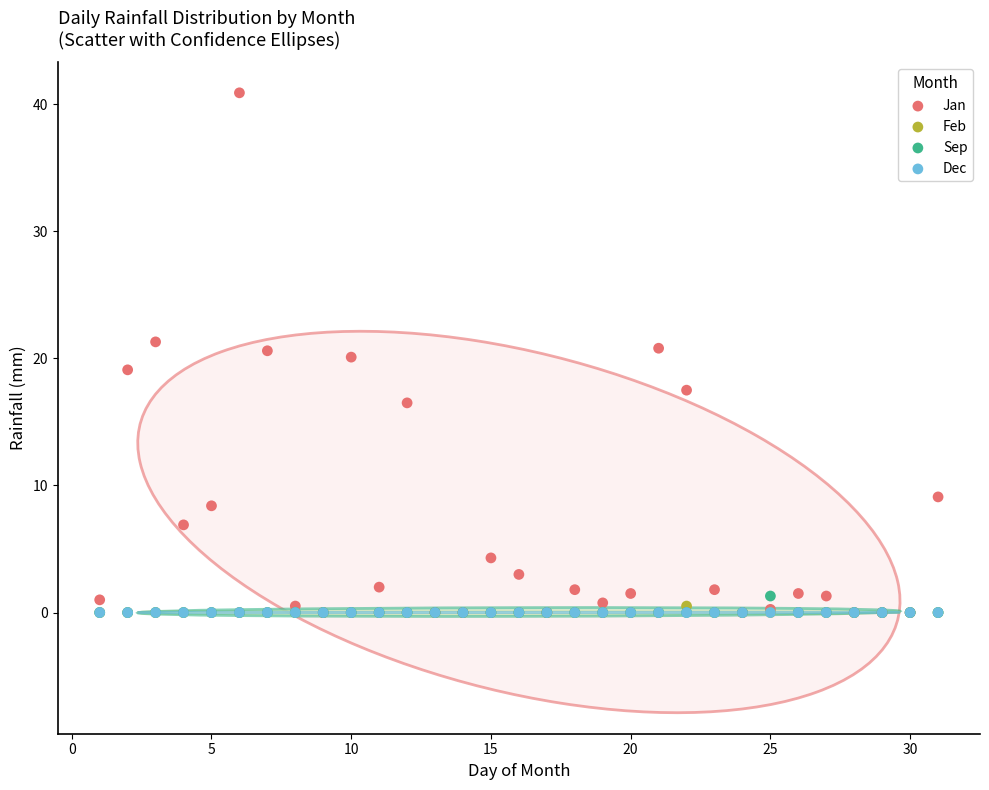

What are all the series names shown in the legend?

Jan, Feb, Sep, Dec